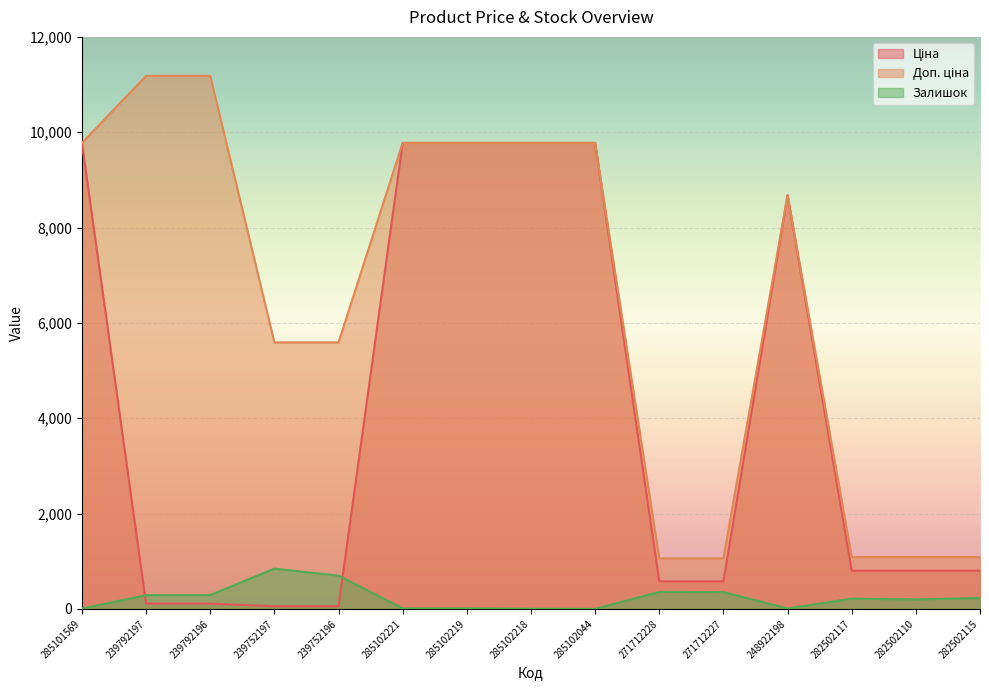

Which category has the highest value in the Ціна series?

285101569